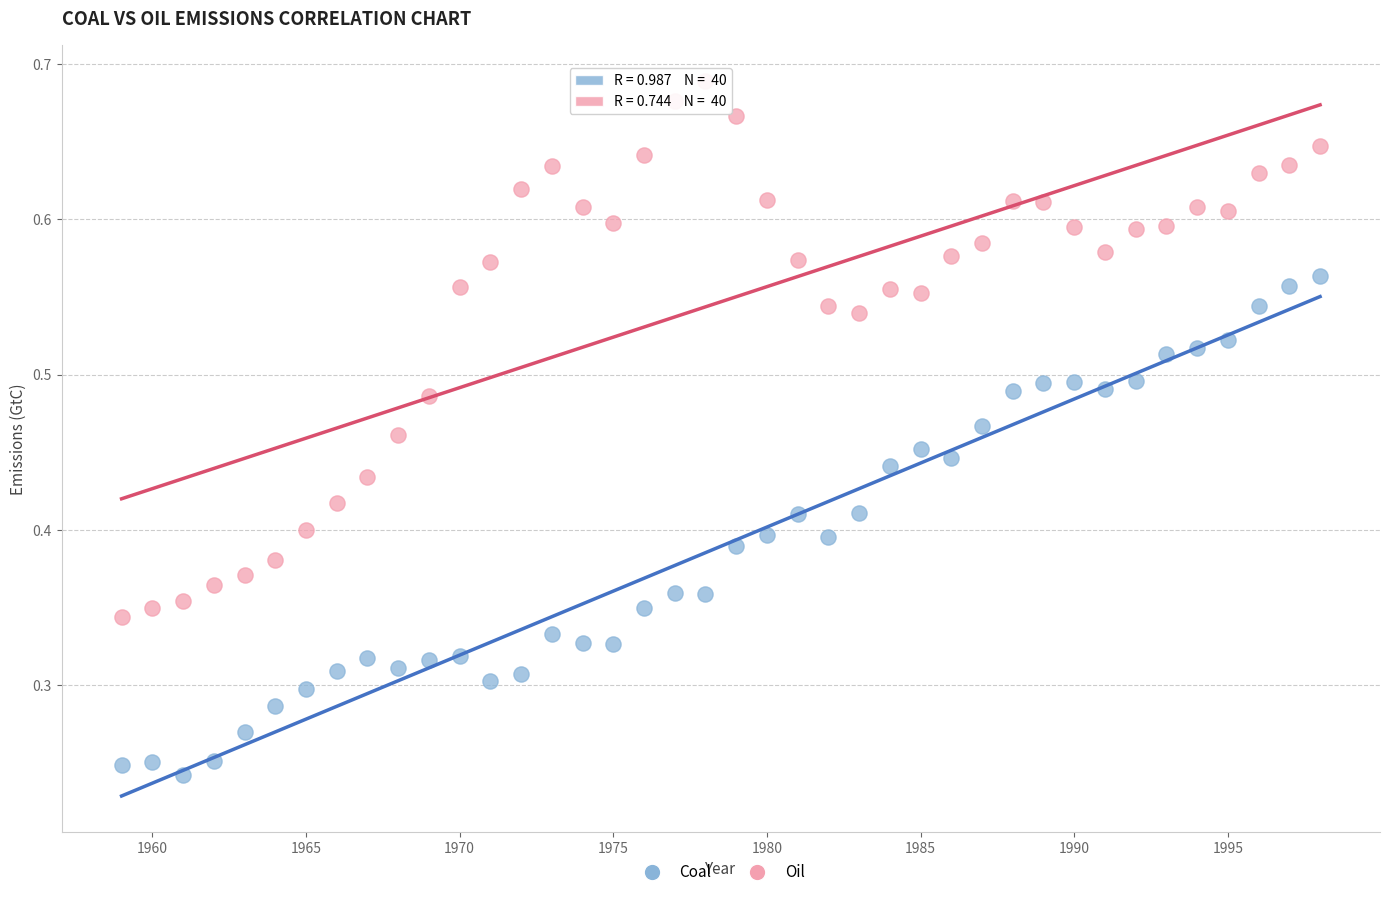

Which series has the widest spread of Y values?

Oil